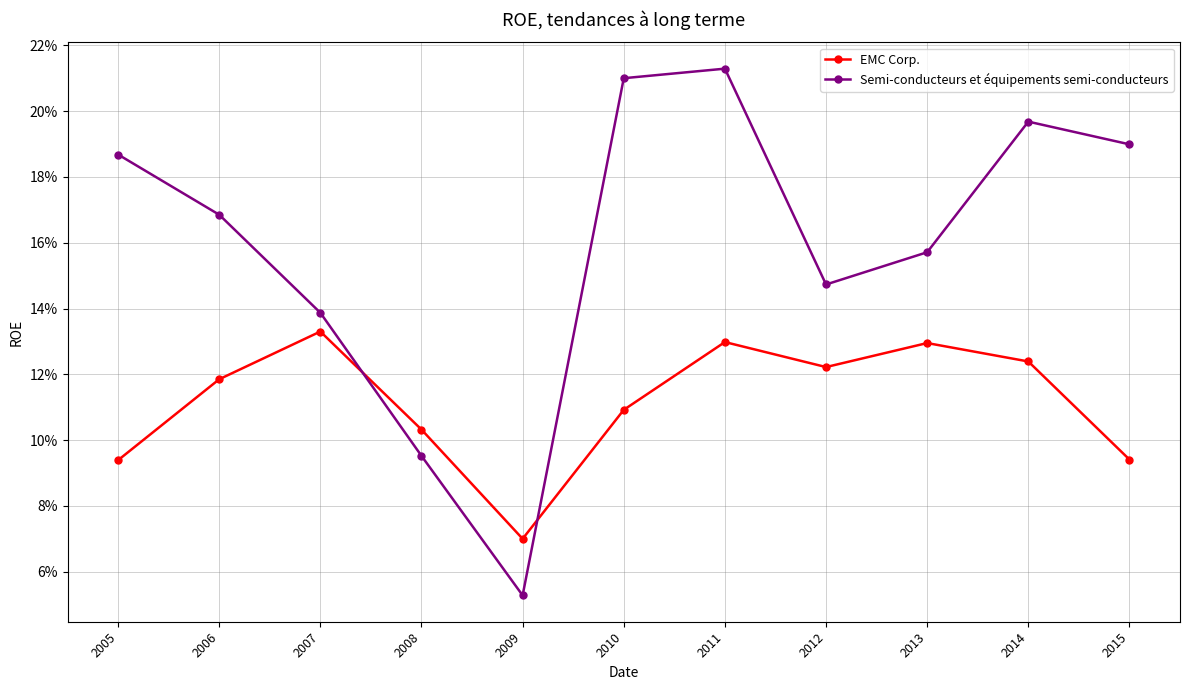

At how many categories does at least one series exceed 0?

11